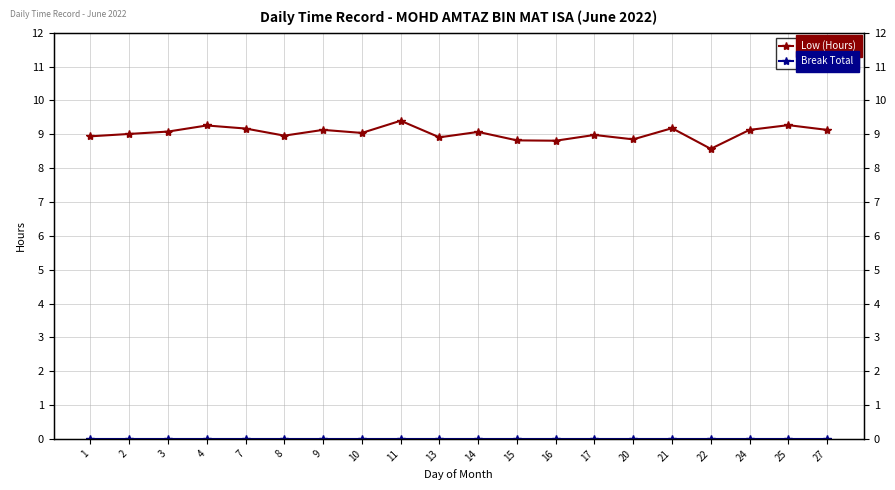

At which label does Low (Hours) reach its minimum?

22